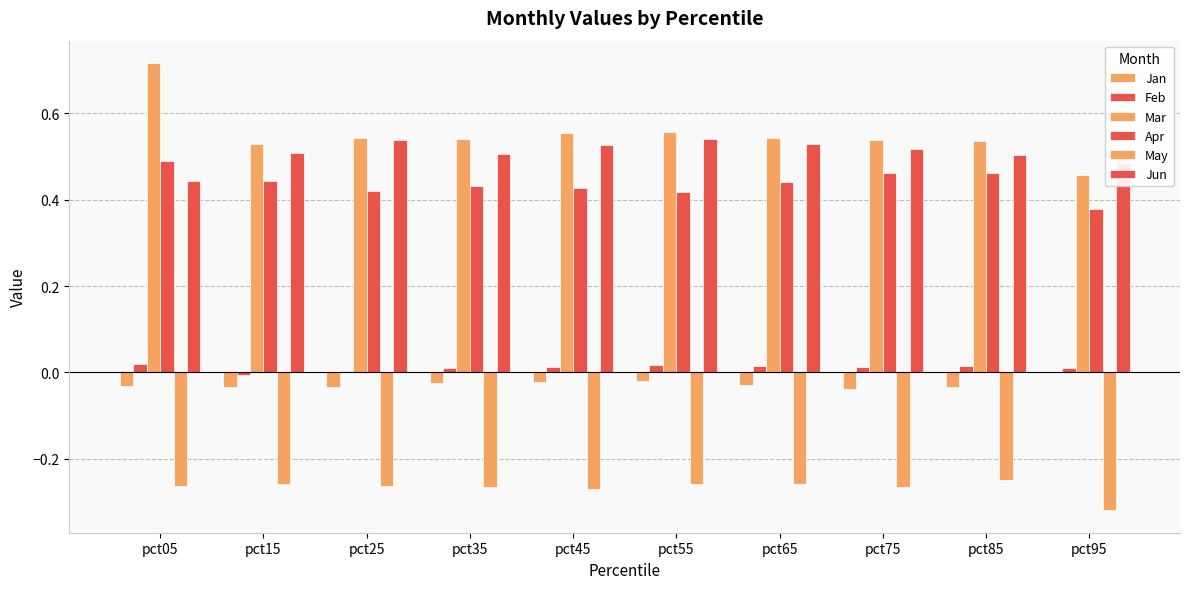

Which series has the largest total across all categories?

Mar